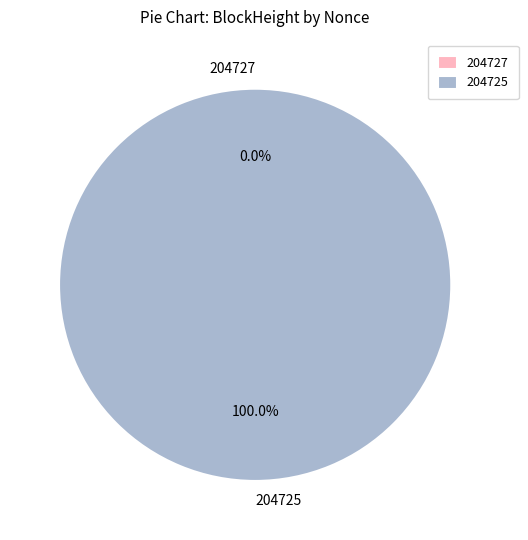

The 204725 slice represents 91% of the pie. True or false?

False